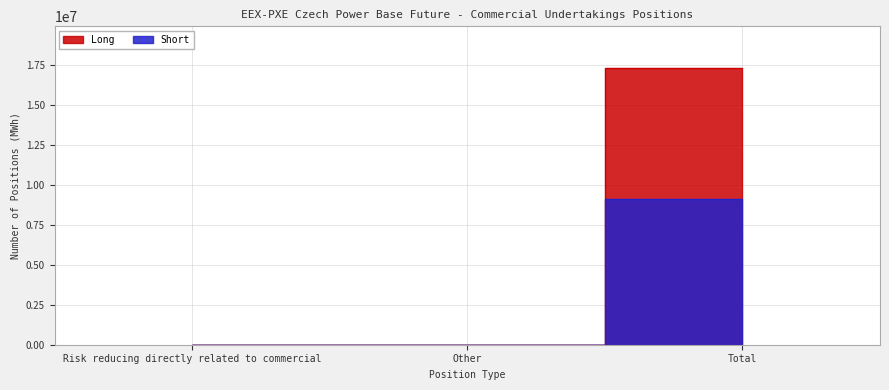

What is the difference between the maximum and minimum values in the Short series?

9113394